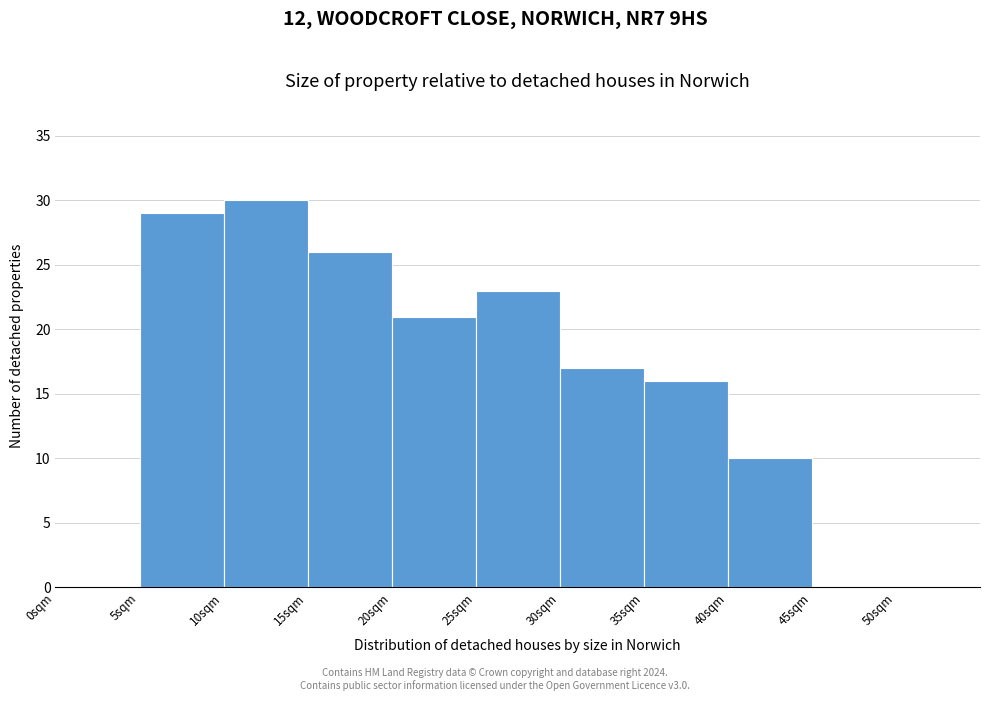

Over which range of the x-axis is the bar tallest?

10 to 15